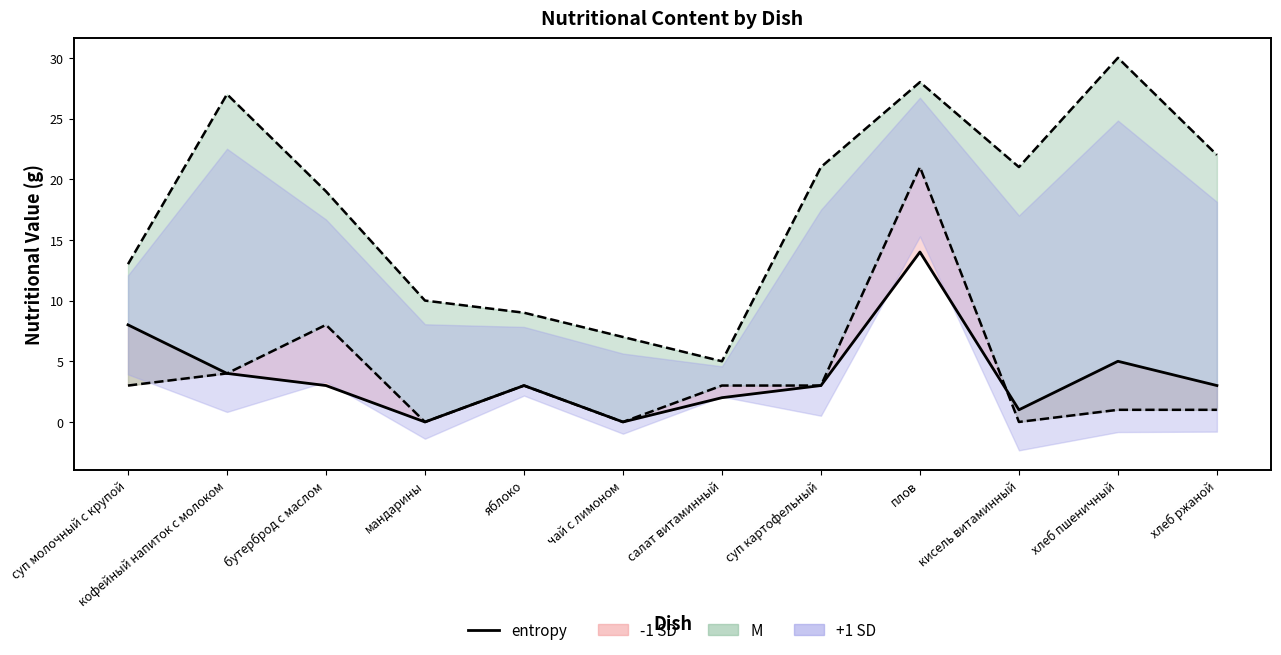

Which has a higher value, плов or хлеб пшеничный?

плов